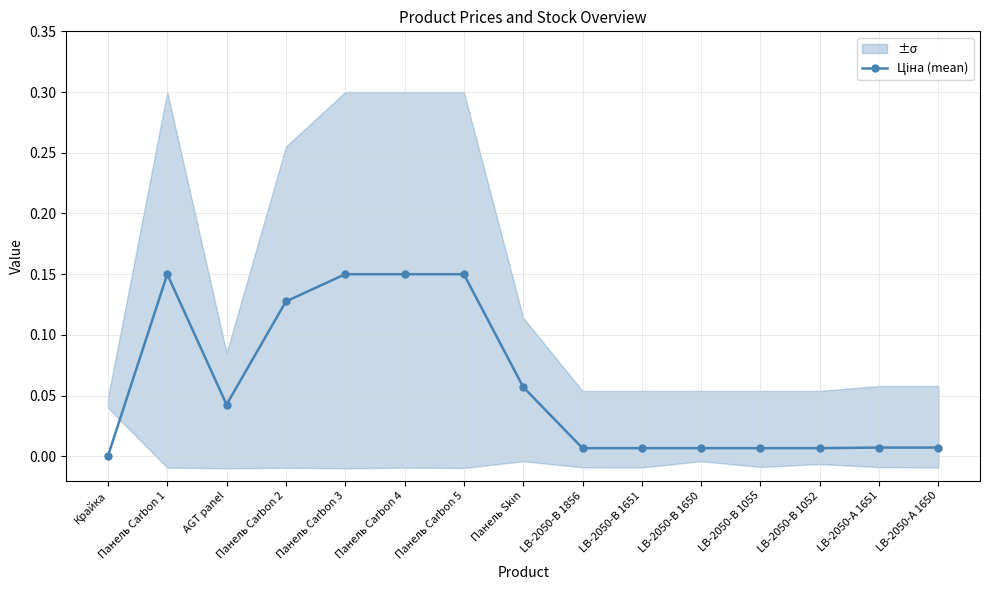

Does the chart have visible grid lines?

Yes